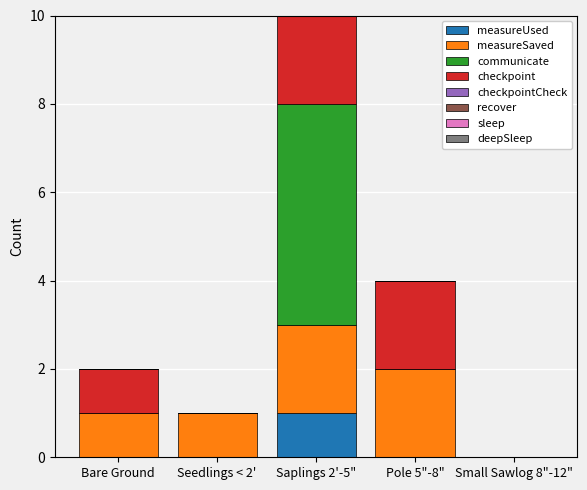

Which category has the lowest value across all series?

Bare Ground